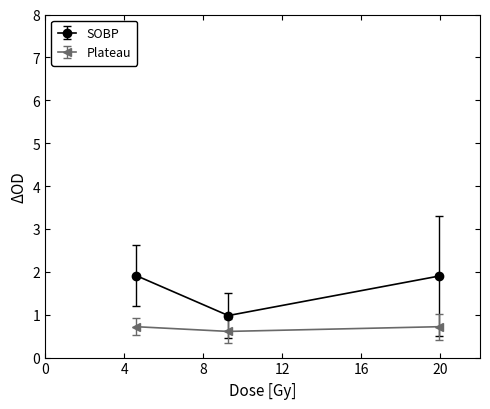

What is the sum of all SOBP values?

4.8